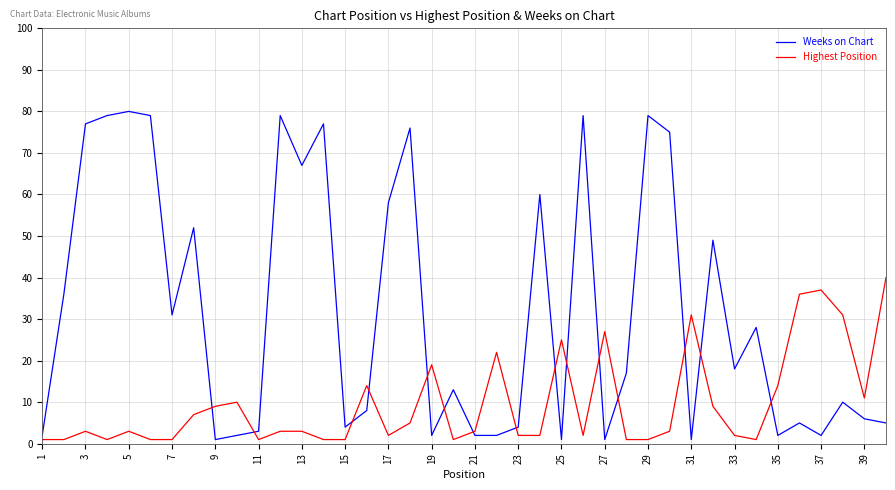

What is the maximum value shown in the chart?

80